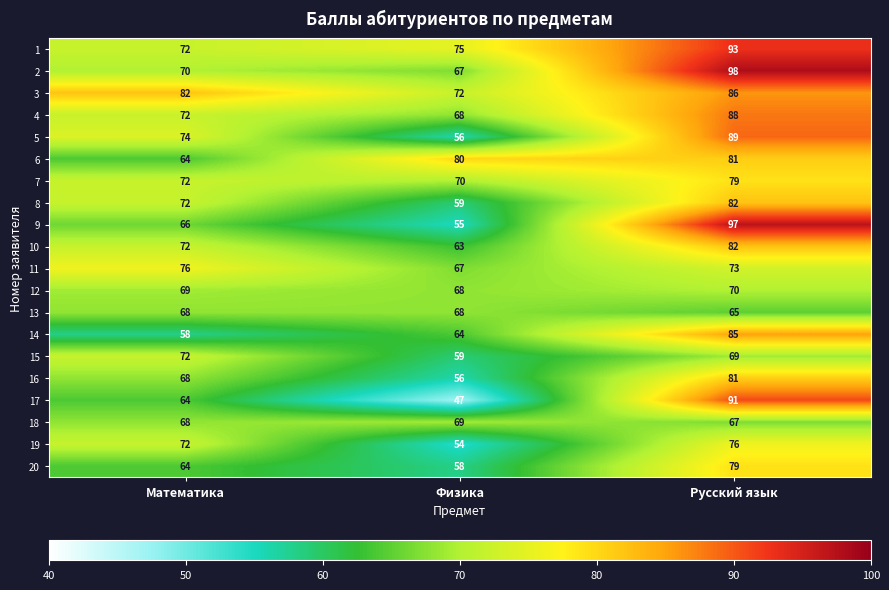

At how many categories does at least one series exceed 69?

3